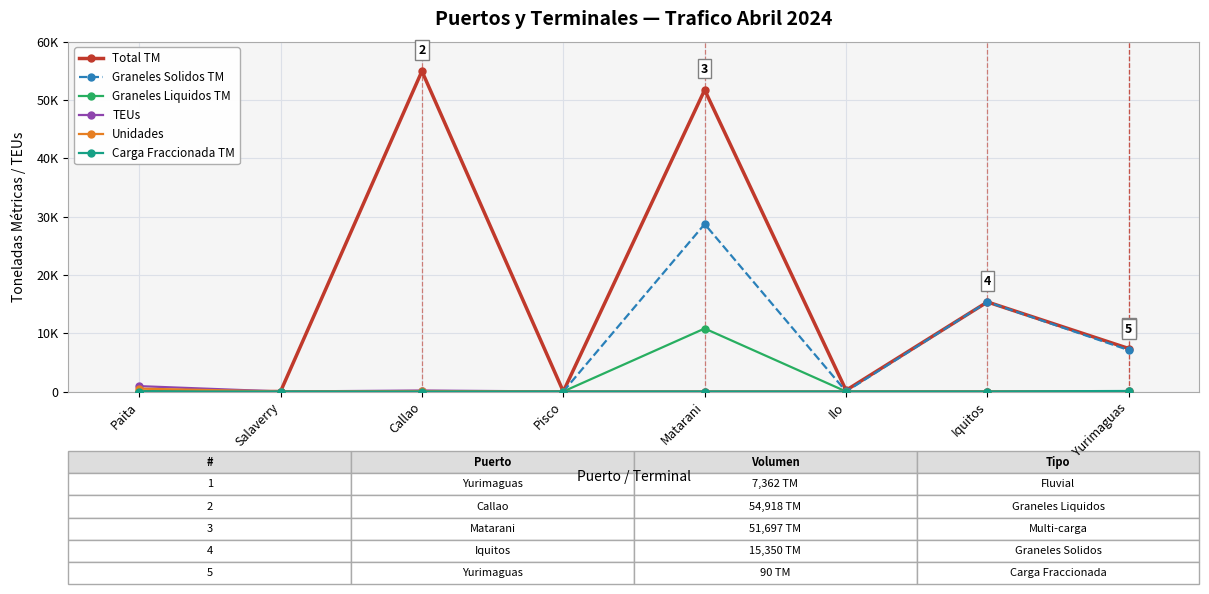

Reading left to right, list all the values displayed in this chart.

Total TM: 0.0	0.0	54918.0	0.0	51697.0	206.0	15350.0	7362.3
Graneles Solidos TM: 0.0	0.0	0.0	0.0	28701.7	8.0	15350.0	7090.9
Graneles Liquidos TM: 0.0	0.0	0.0	0.0	10799.8	0.0	0.0	0.0
TEUs: 921.0	0.0	170.0	0.0	0.0	0.0	0.0	28.0
Unidades: 493.0	0.0	85.0	0.0	0.0	0.0	0.0	16.0
Carga Fraccionada TM: 0.0	0.0	0.0	0.0	0.0	0.0	0.0	90.4